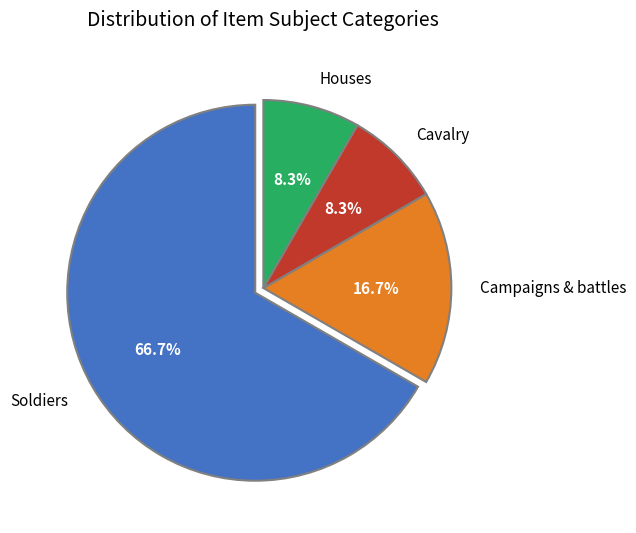

Does Cavalry represent more than half of the total?

No